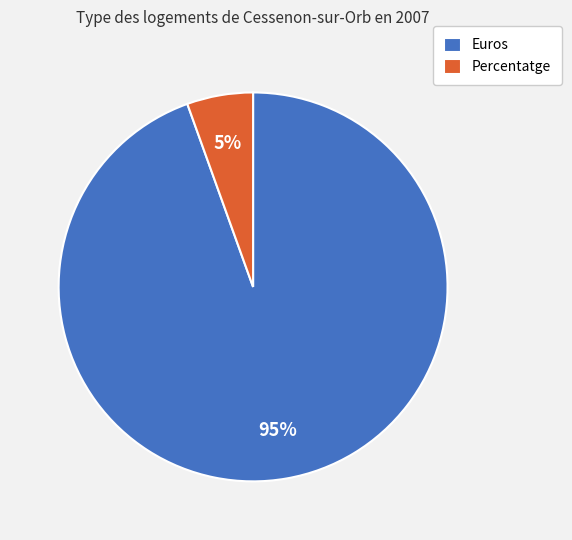

Which category has the biggest portion of the pie?

Euros